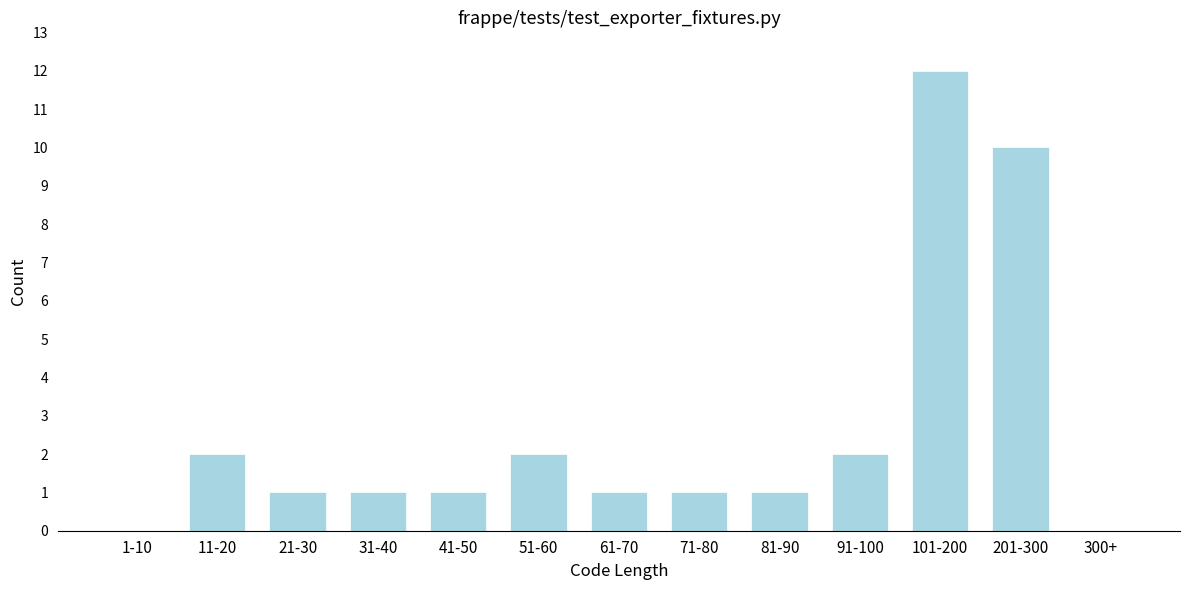

Reading left to right, list all the values displayed in this chart.

1-10=0	11-20=2	21-30=1	31-40=1	41-50=1	51-60=2	61-70=1	71-80=1	81-90=1	91-100=2	101-200=12	201-300=10	300+=0